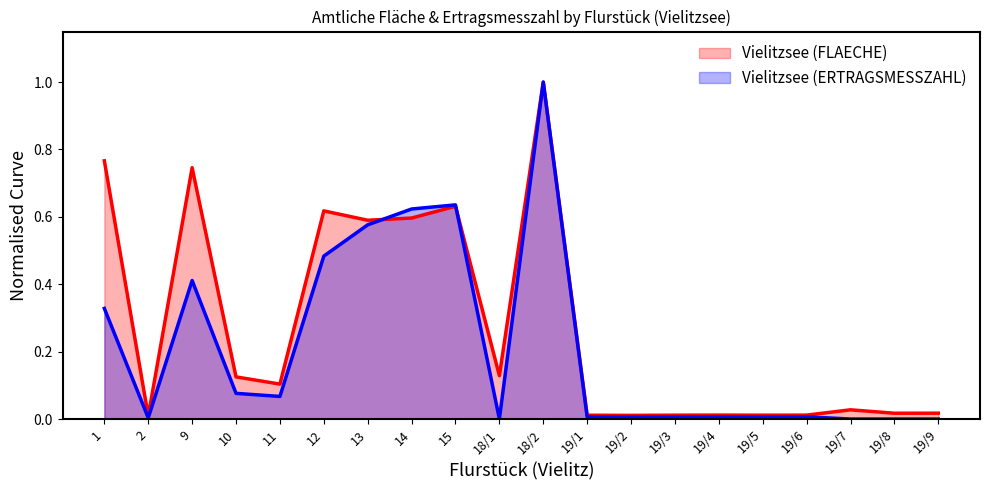

Read the Vielitzsee (FLAECHE) value at 18/2.

1.0